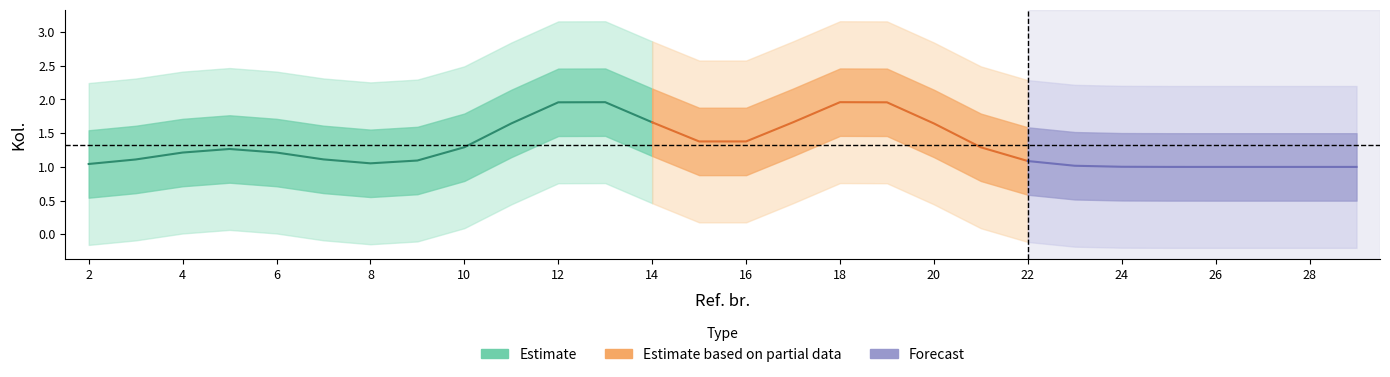

At which category does the data reach its first local peak?

5